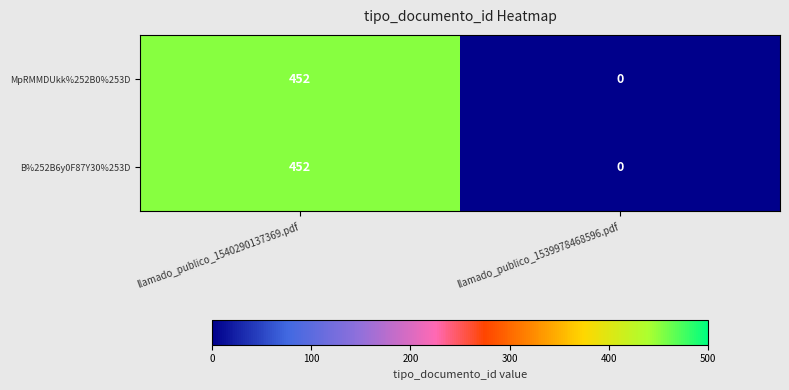

What is the sum of all MpRMMDUkk%252B0%253D values?

452